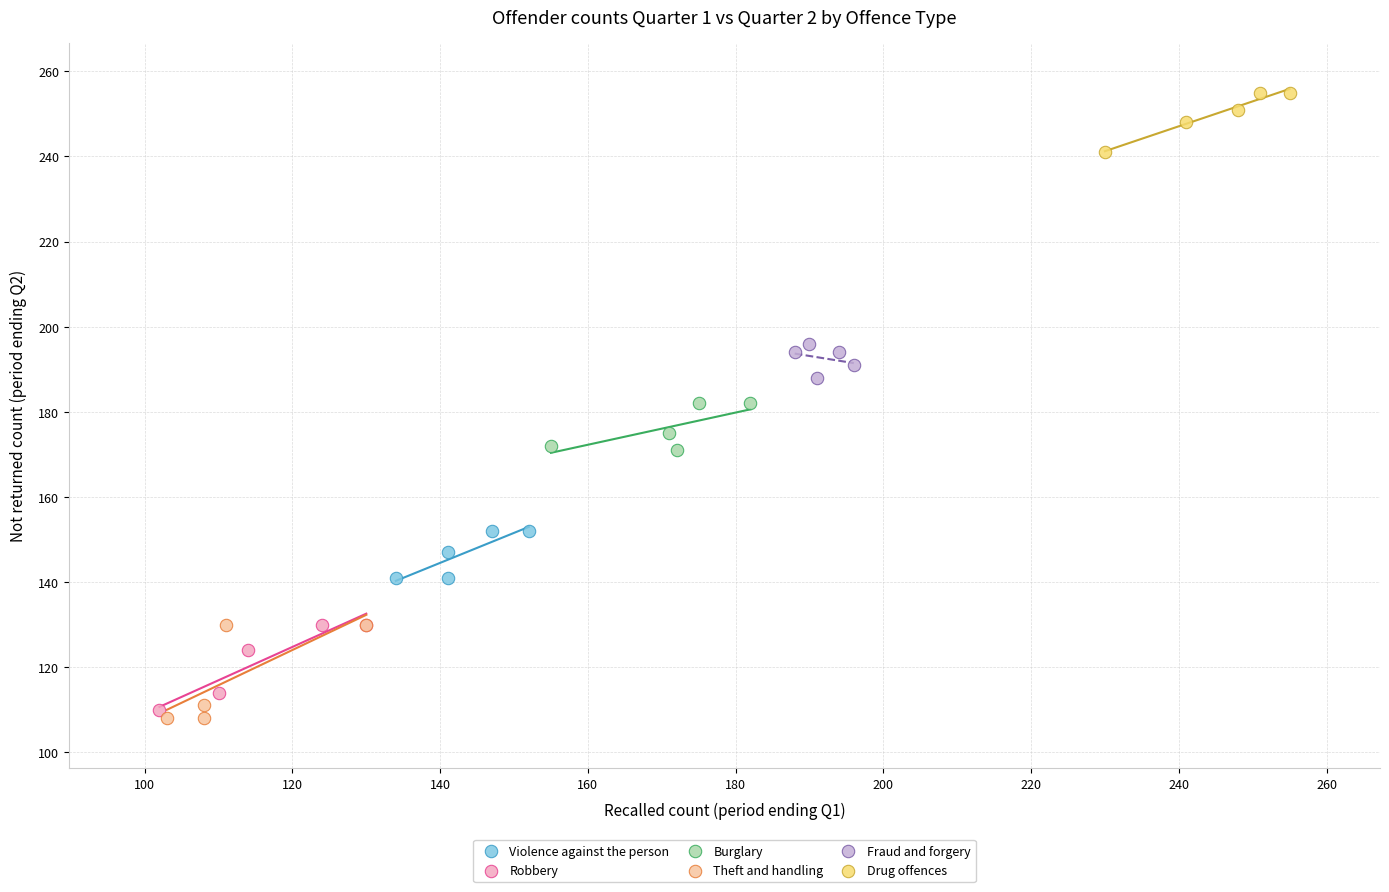

Which series has the largest Y range (max minus min)?

Theft and handling